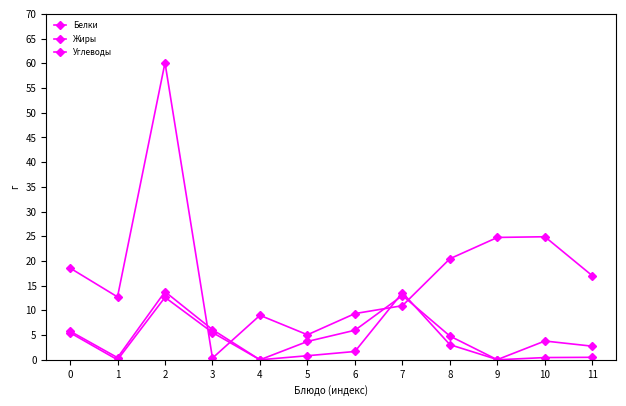

What is the maximum value for Жиры?

13.0